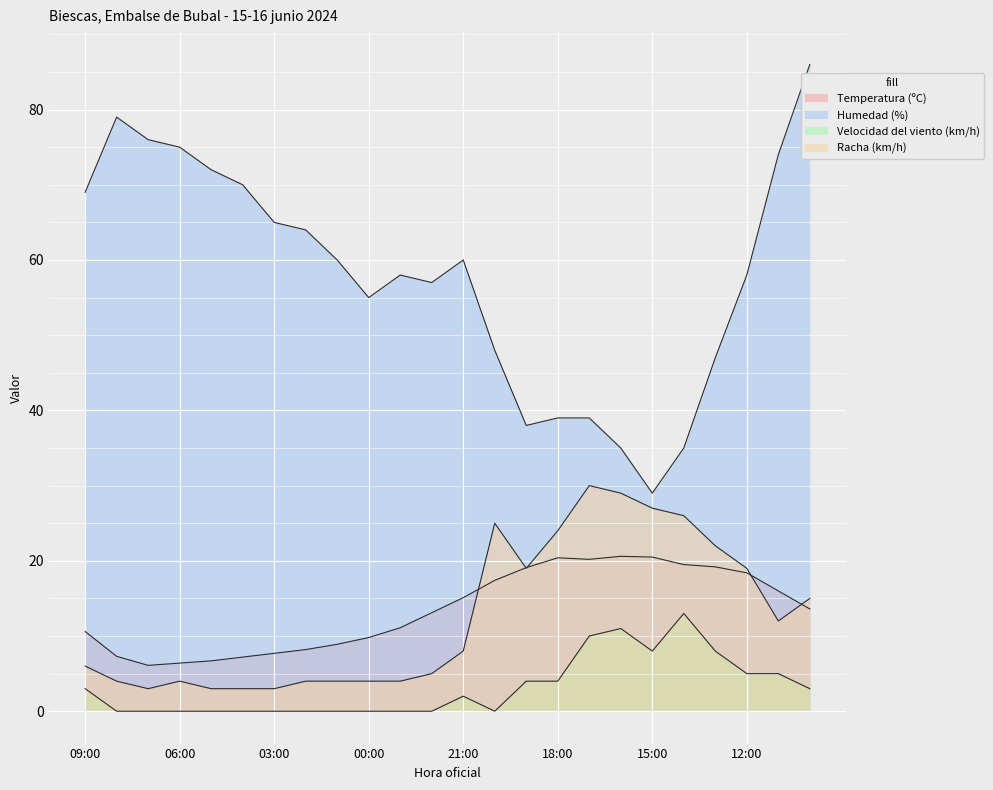

Which series has the largest range (max minus min)?

Humedad (%)